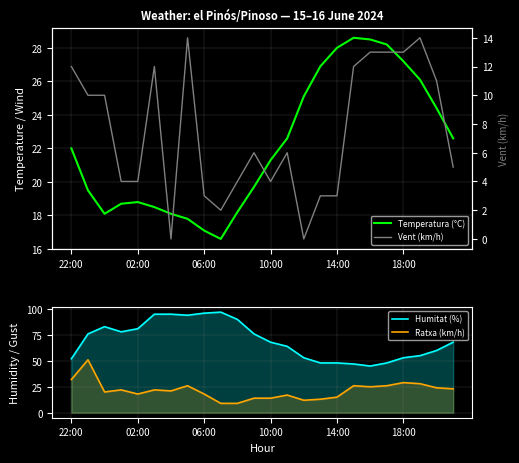

True or false: Ratxa (km/h) has a value of 26.0 at 17.

True